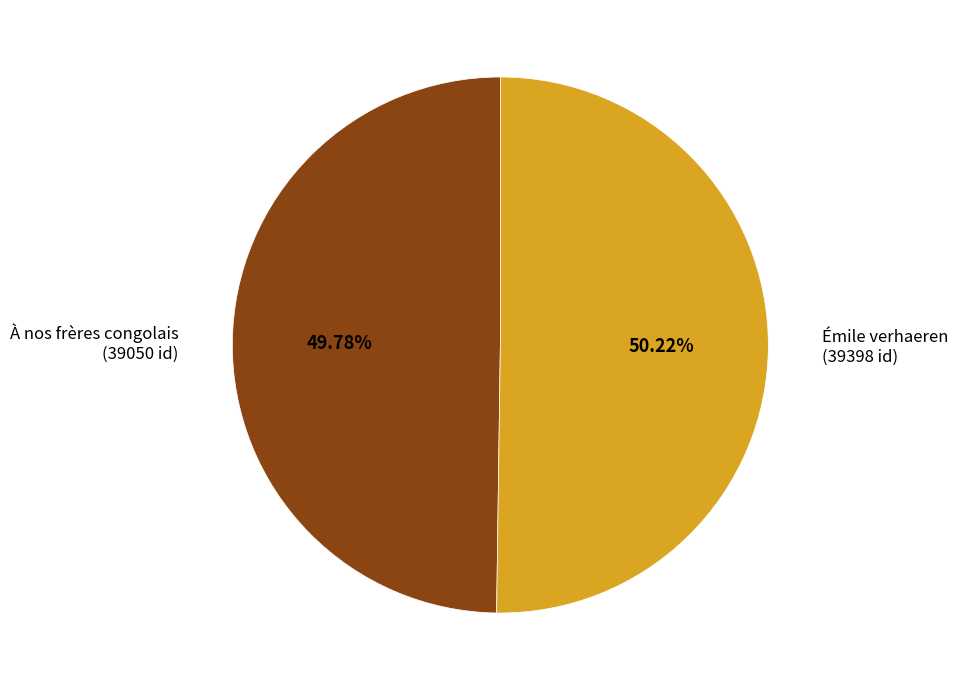

Does any single category account for the majority?

Yes